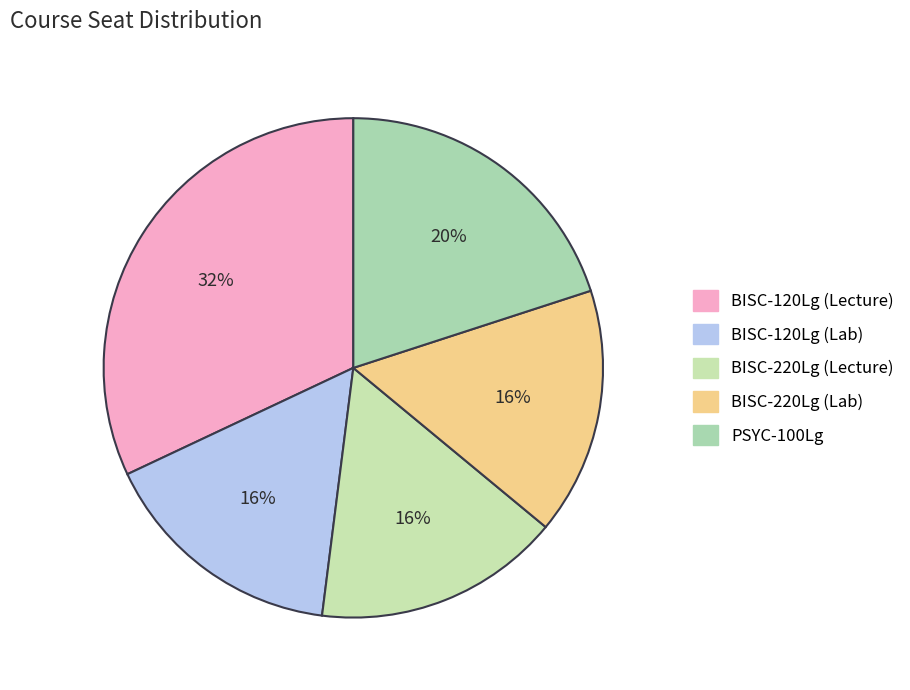

How many slices are in this pie chart?

5